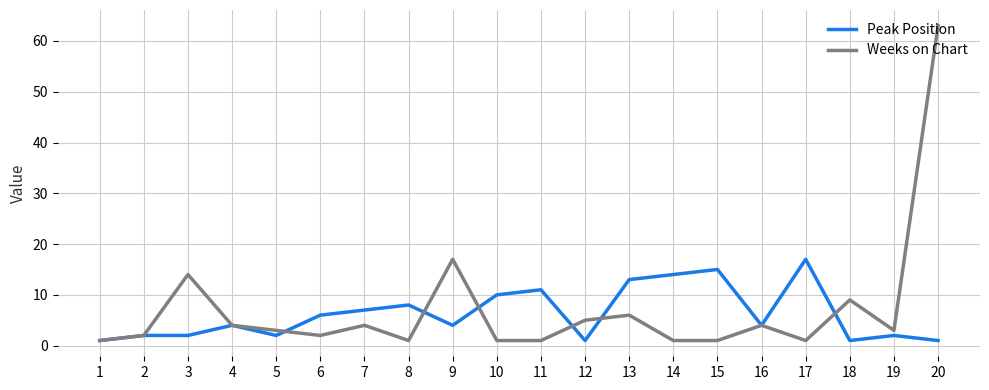

Rank the series by their maximum value, from highest to lowest.

Weeks on Chart, Peak Position